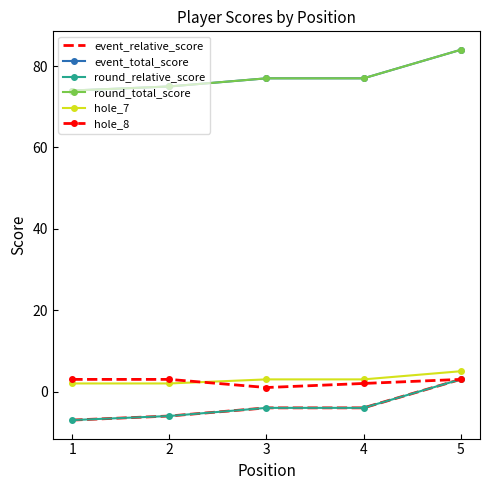

Where does the round_total_score series first go above 77?

5